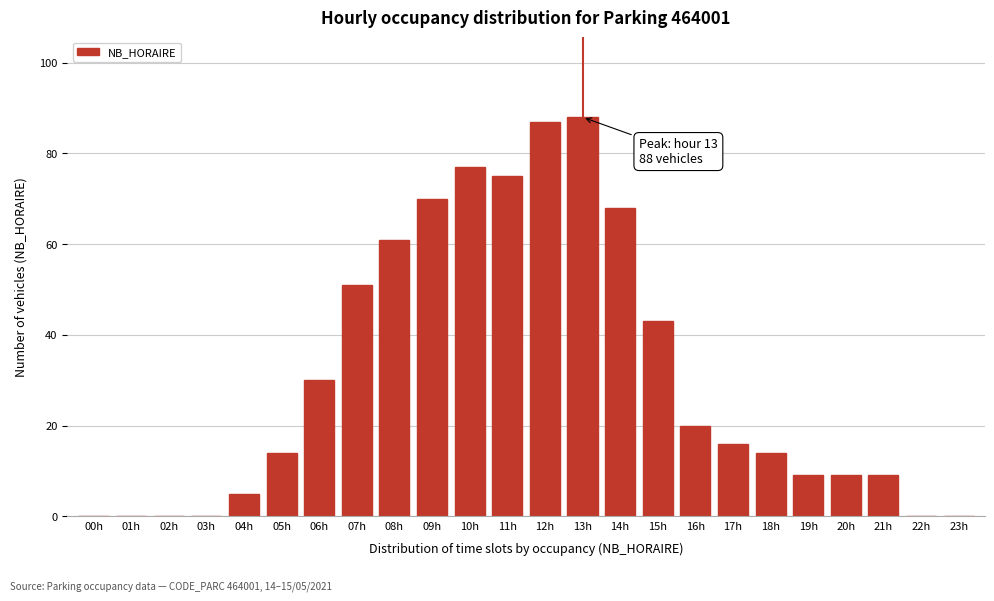

Reading left to right, extract all data points from this chart.

00h=0	01h=0	02h=0	03h=0	04h=5	05h=14	06h=30	07h=51	08h=61	09h=70	10h=77	11h=75	12h=87	13h=88	14h=68	15h=43	16h=20	17h=16	18h=14	19h=9	20h=9	21h=9	22h=0	23h=0